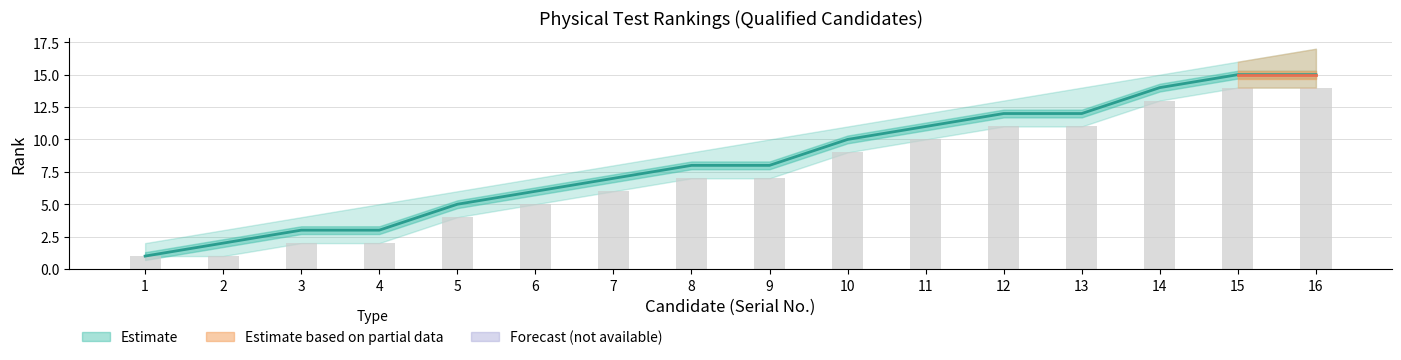

At how many categories does at least one series exceed 9?

7